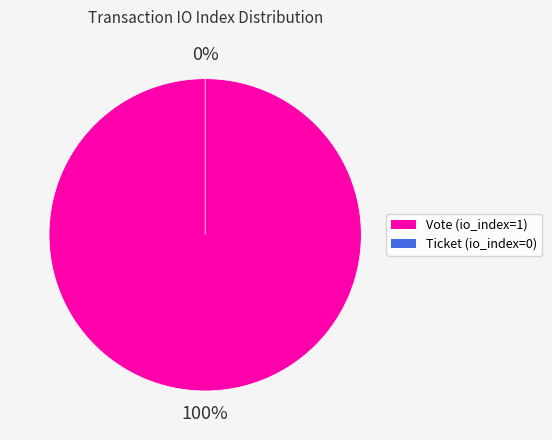

To the nearest percent, what is the difference between the largest and smallest slice percentages?

100%